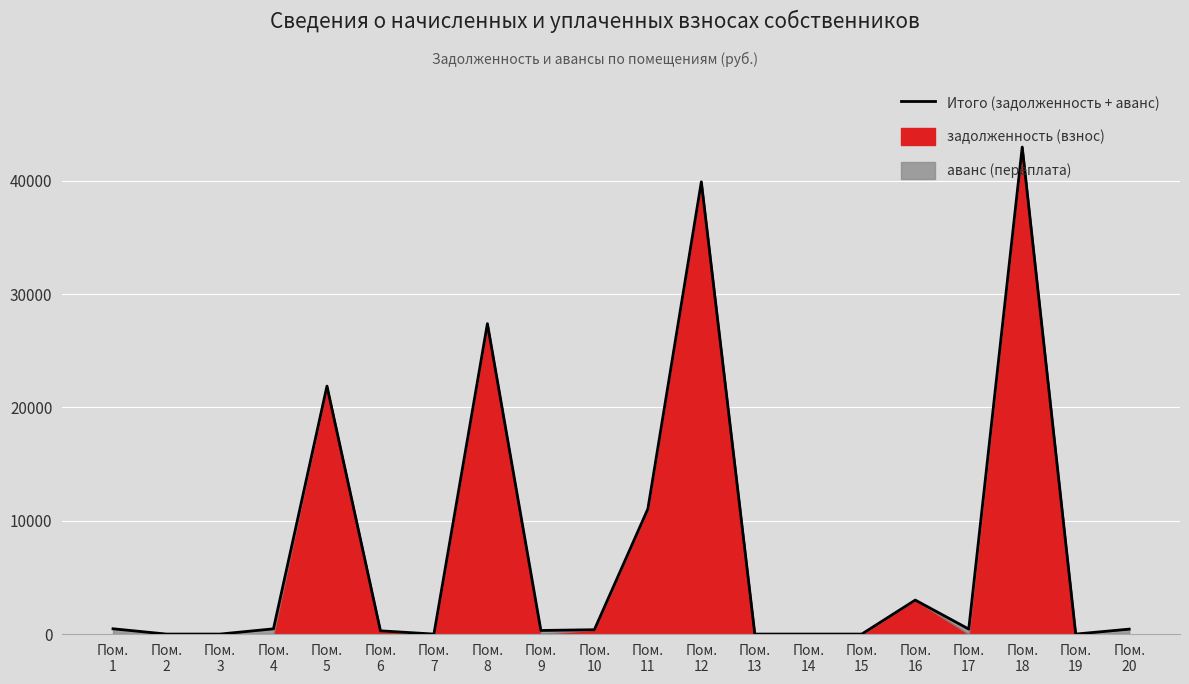

What is the value of the 20th point from the left?

436.3